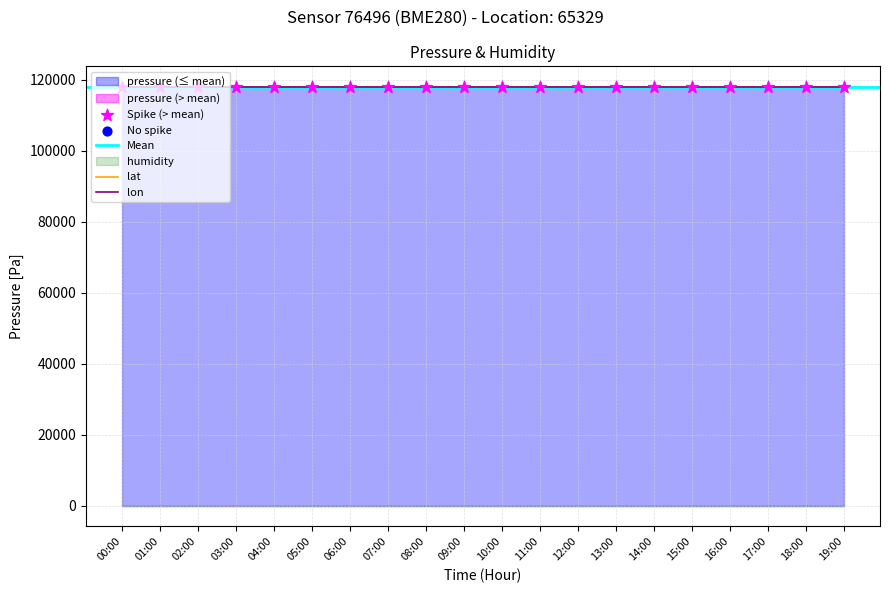

What is the total value across all series at 12:00?

117857.8